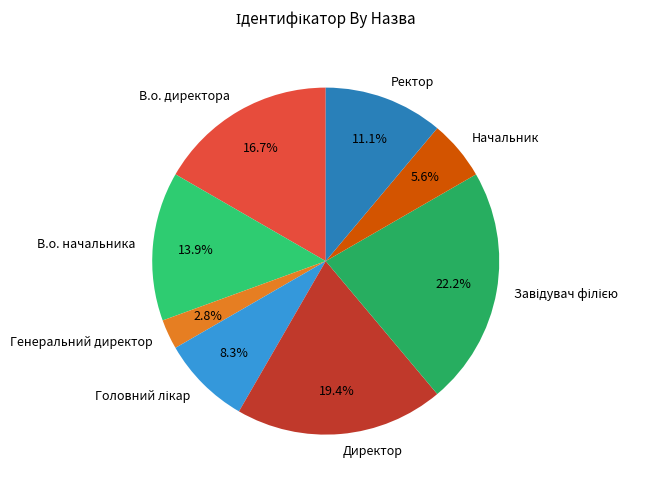

How much of the chart is everything except В.о. директора?

83.3%